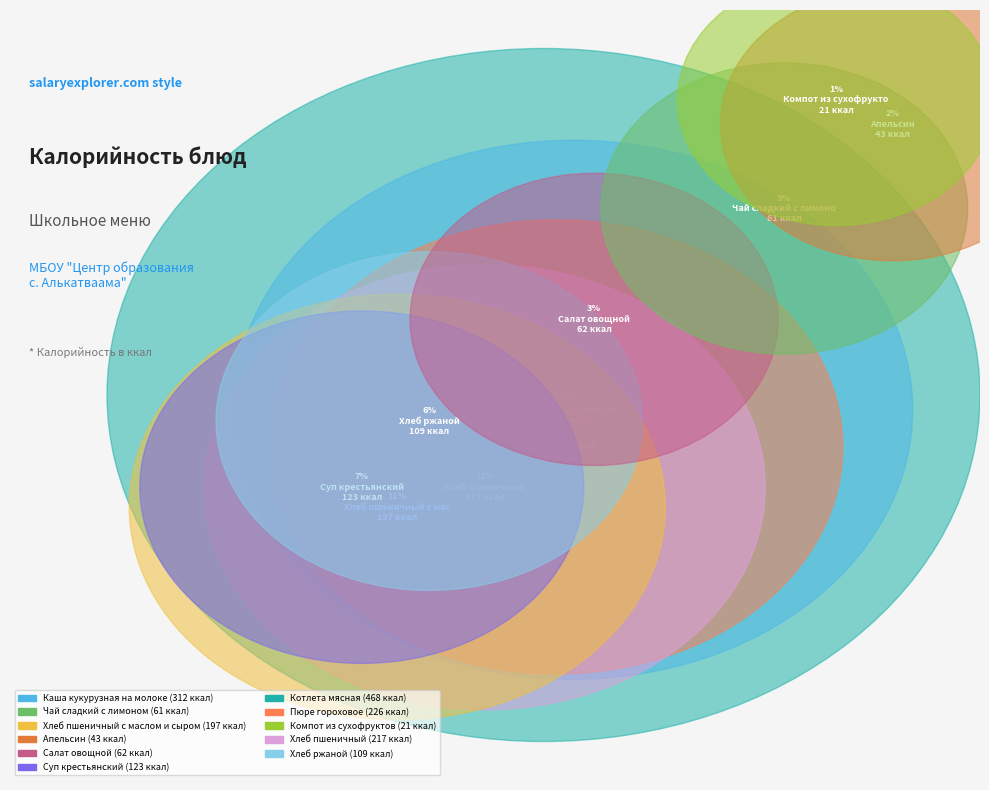

To the nearest percent, what is the difference between the largest and smallest slice percentages?

24%